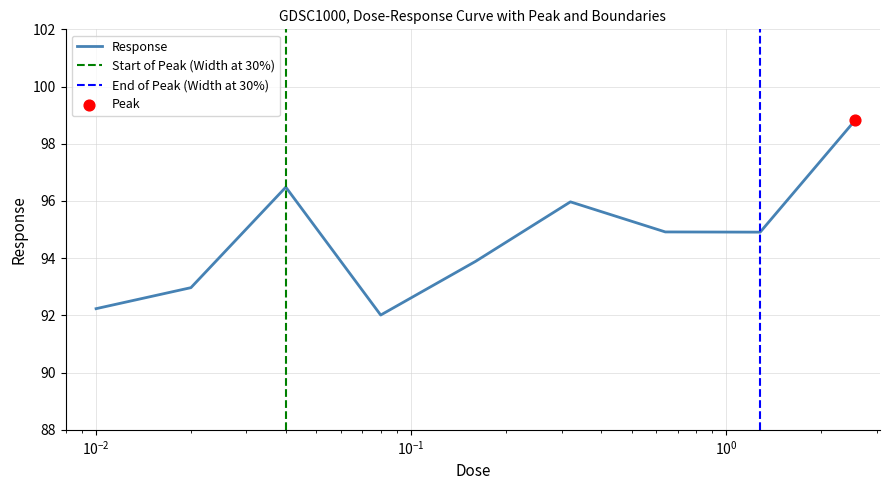

What is the ratio of the value at 0.04 to the value at 0.64?

1.0